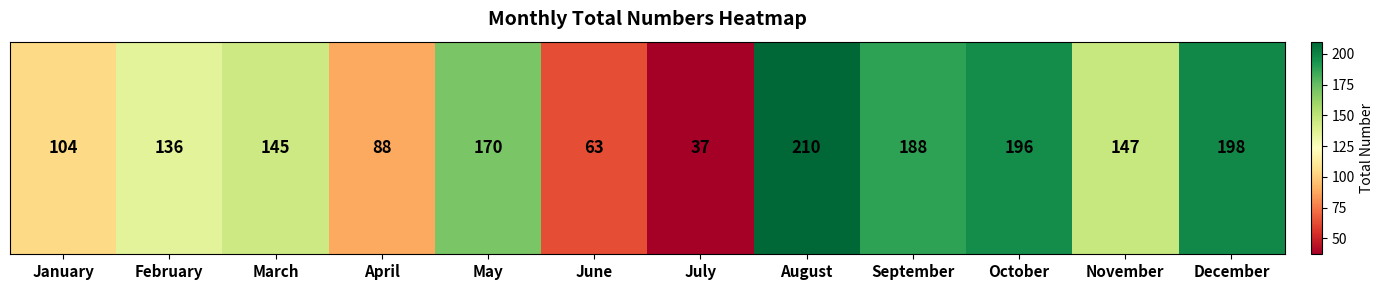

What is the average value?

140